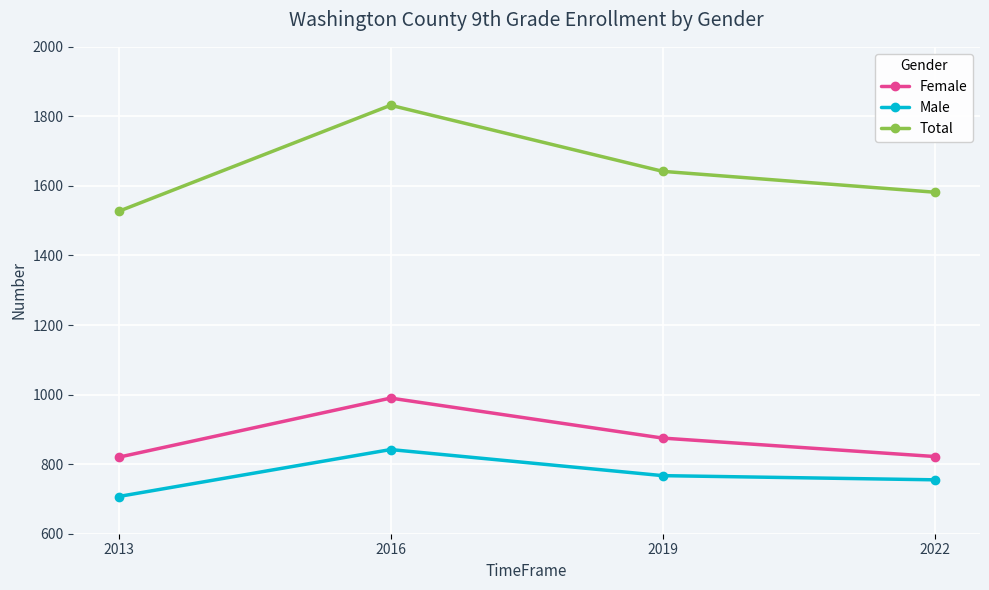

True or false: Total has a value of 2828 at 2022.

False